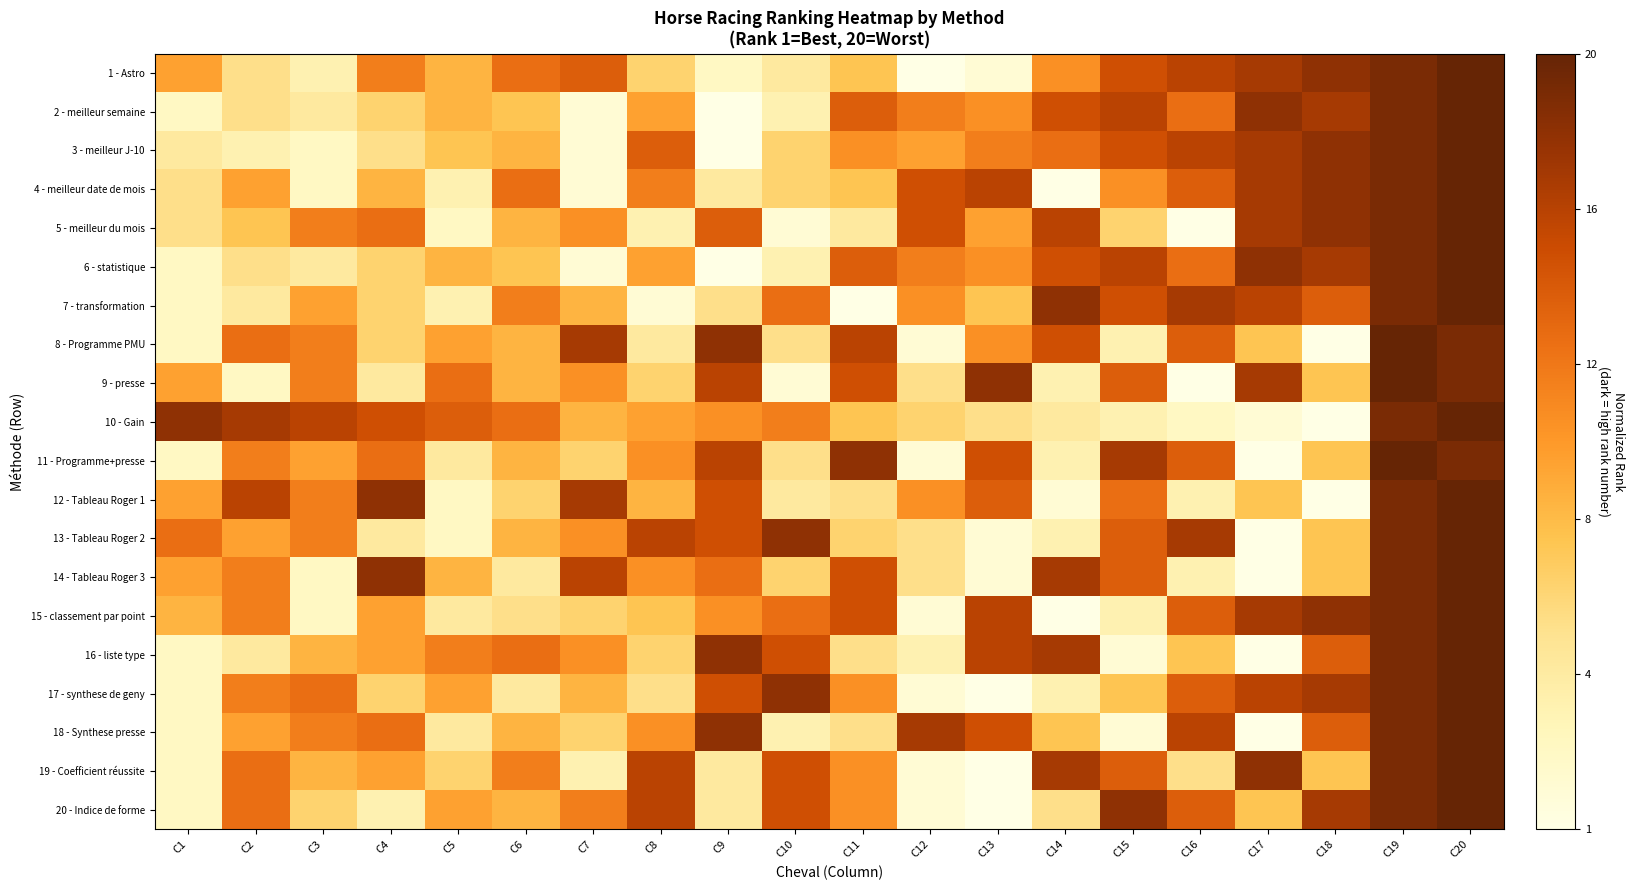

Rank the series at C17 from lowest to highest value.

11 - Programme+presse, 13 - Tableau Roger 2, 14 - Tableau Roger 3, 16 - liste type, 18 - Synthese presse, 10 - Gain, 8 - Programme PMU, 12 - Tableau Roger 1, 20 - Indice de forme, 7 - transformation, 17 - synthese de geny, 1 - Astro, 3 - meilleur J-10, 4 - meilleur date de mois, 5 - meilleur du mois, 9 - presse, 15 - classement par point, 2 - meilleur semaine, 6 - statistique, 19 - Coefficient réussite